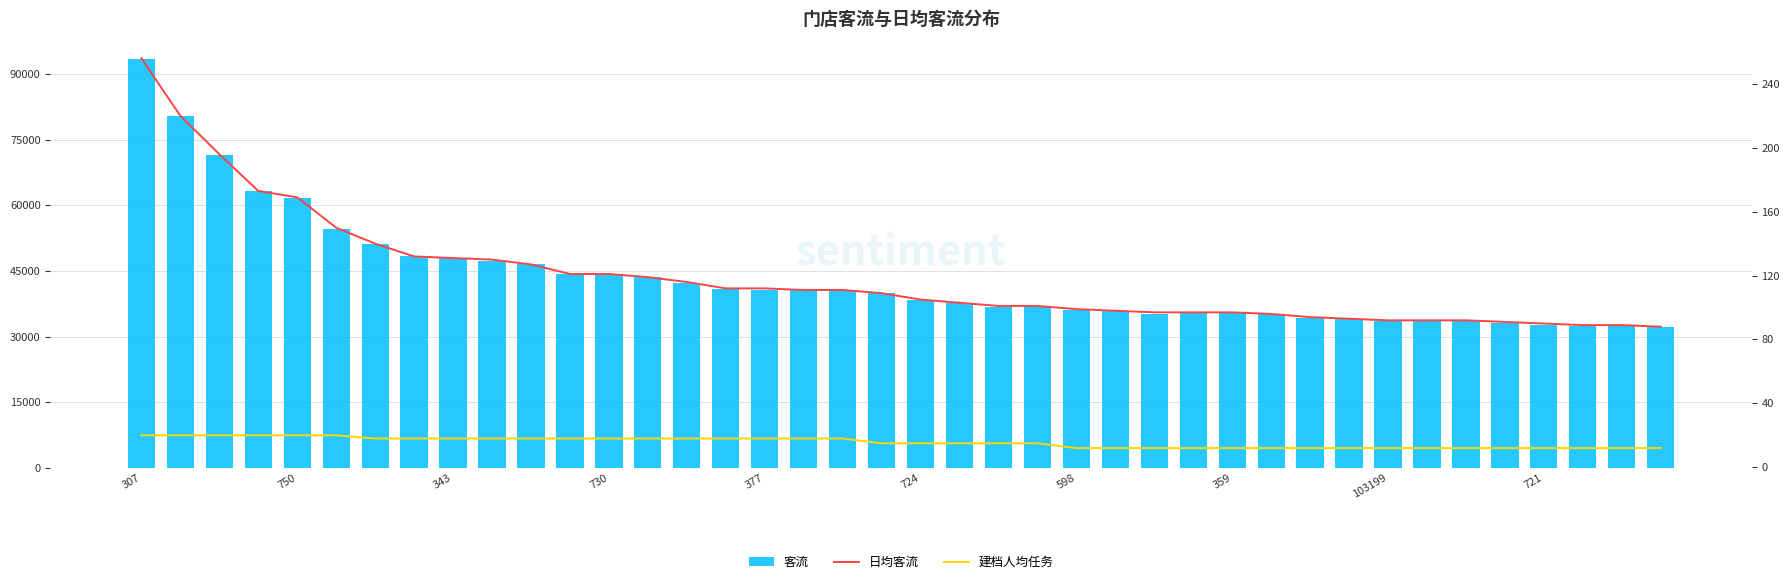

What is the value of the 日均客流 bar at the 2nd from the left?

220